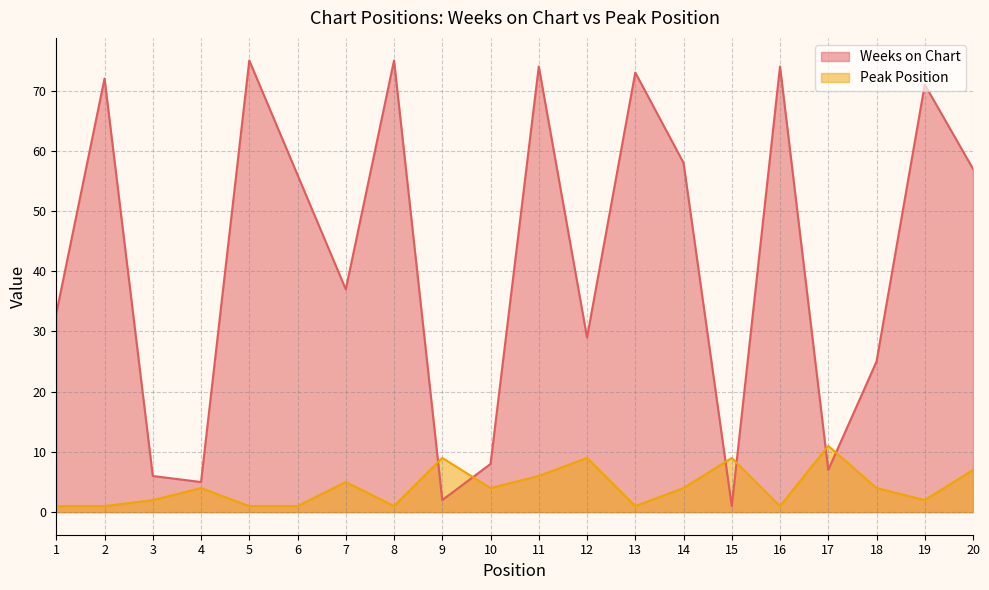

True or false: Weeks on Chart has a value of 8 at 10.

True